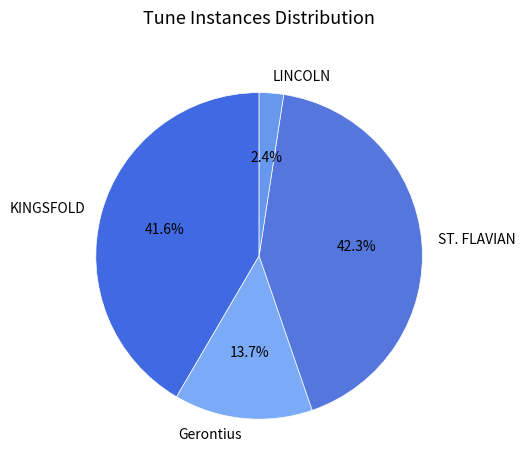

Which has a higher value, LINCOLN or KINGSFOLD?

KINGSFOLD